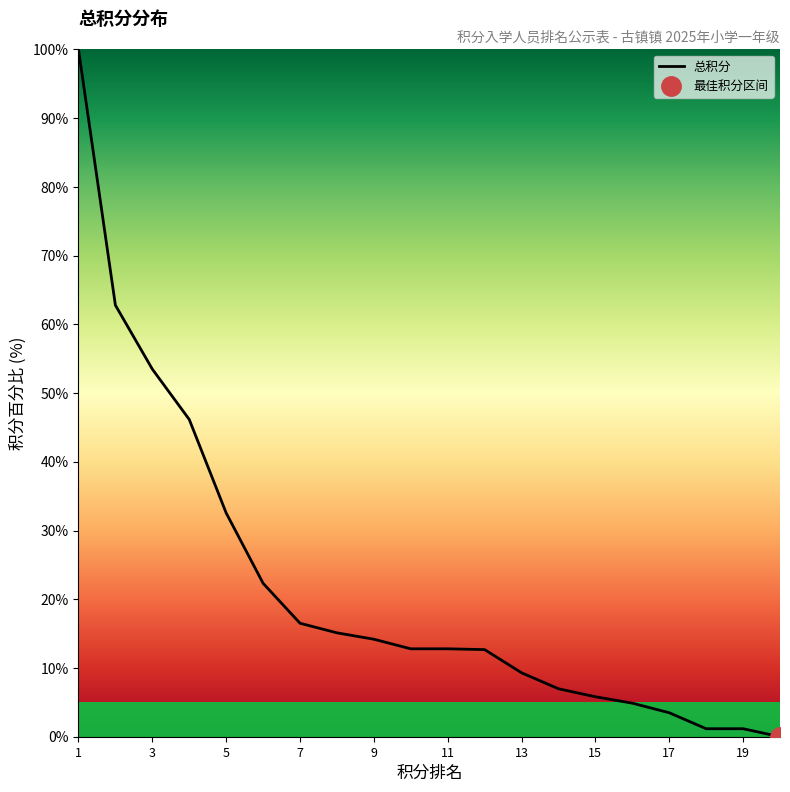

Approximately how many times larger is the value at 14 compared to 18?

6.0